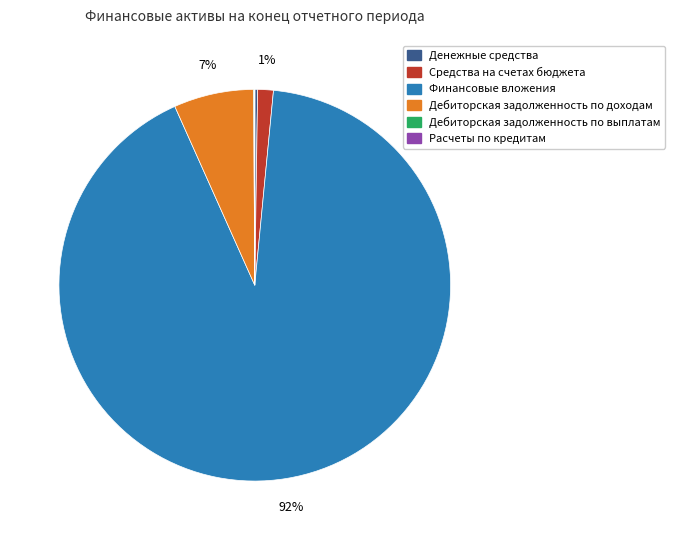

Is there any slice that represents more than half of the pie?

Yes